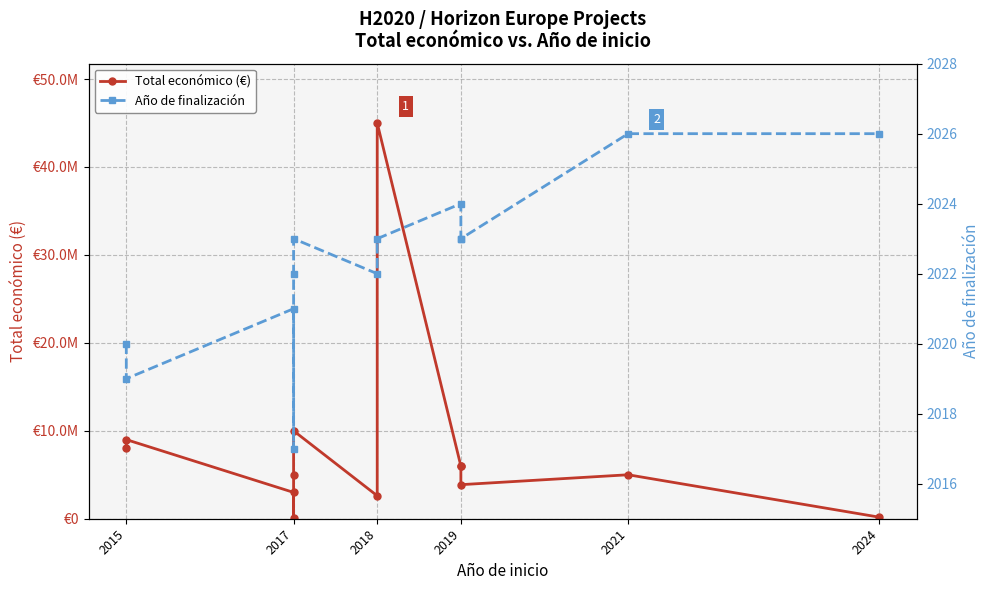

Which series changed the most between 2017 and 2024?

Total económico (€)